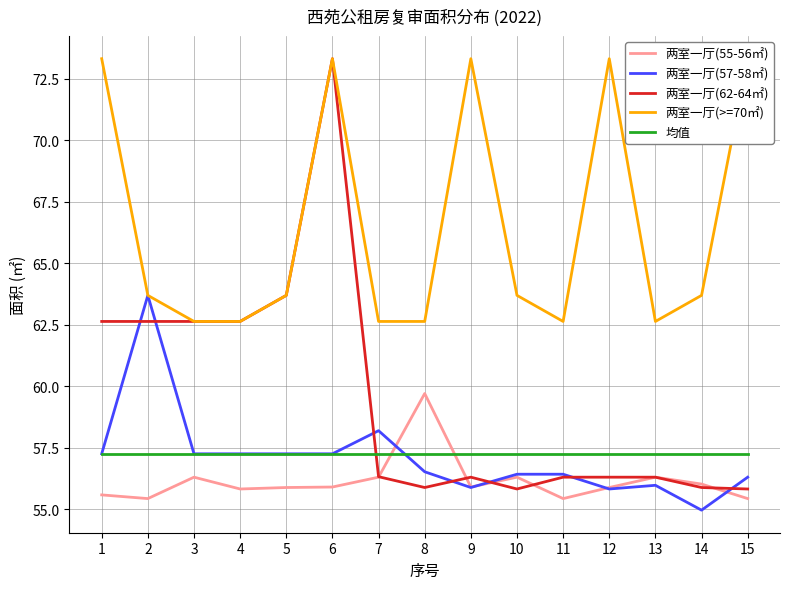

Where is 两室一厅(57-58㎡) nearest to the value 59?

7